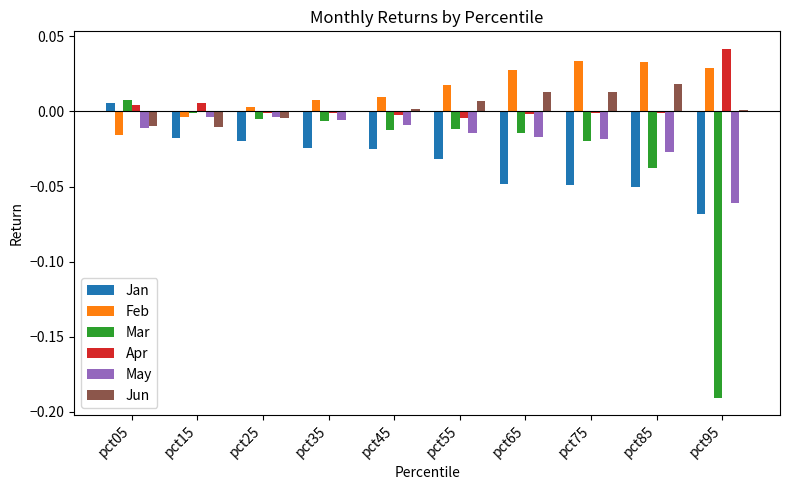

Is the value of May at pct85 greater than the value of Jan at pct05?

No